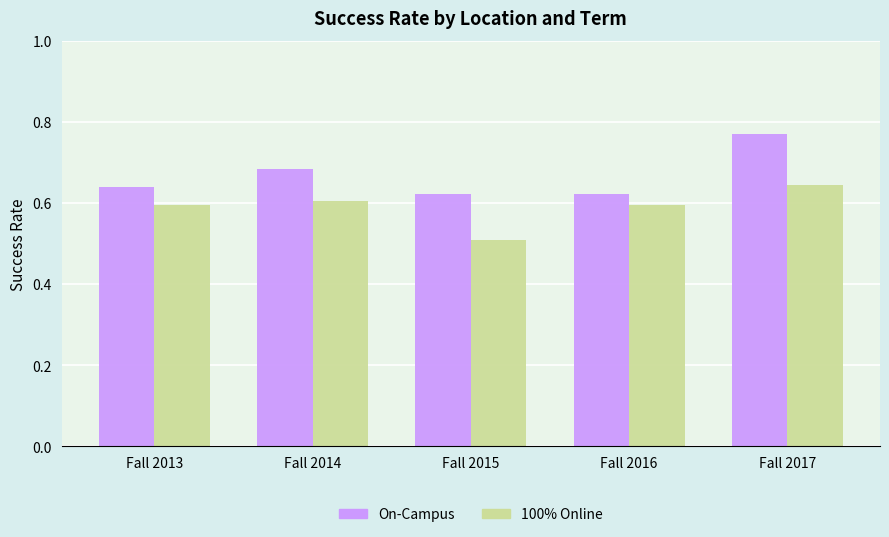

How many bars are there in each group?

2